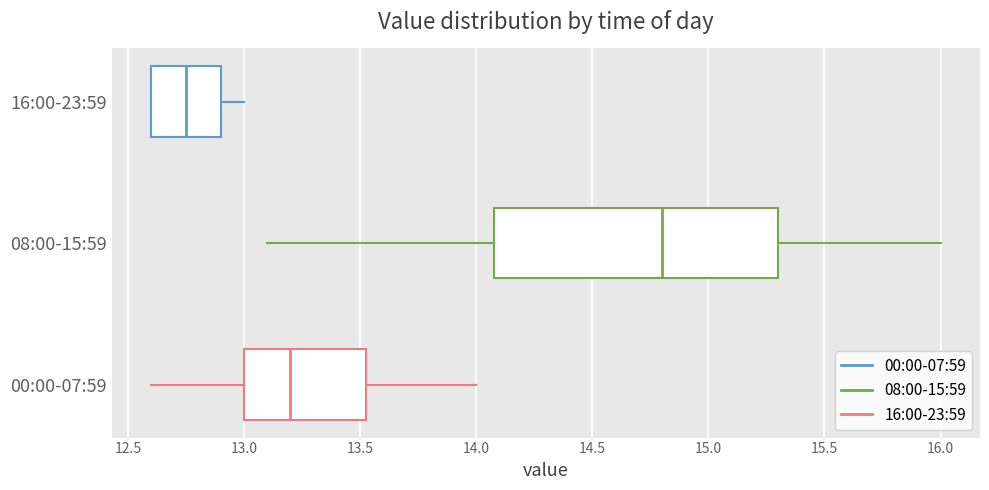

Reading bottom to top, transcribe this box plot: for each box, give where its median line is, the range the box spans, and where its two whiskers end, as read against the x-axis. The values are not printed on the chart, so give them approximately, as read against the axis.

00:00-07:59: median 13.20, box 13.00 to 13.55, whiskers 12.60 to 14.00
08:00-15:59: median 14.80, box 14.10 to 15.30, whiskers 13.10 to 16.00
16:00-23:59: median 12.75, box 12.60 to 12.90, whiskers 12.60 to 13.00